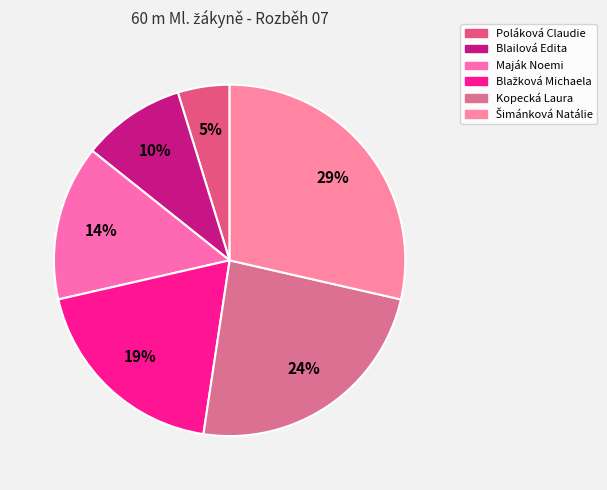

What is the smallest slice in the pie chart?

Poláková Claudie